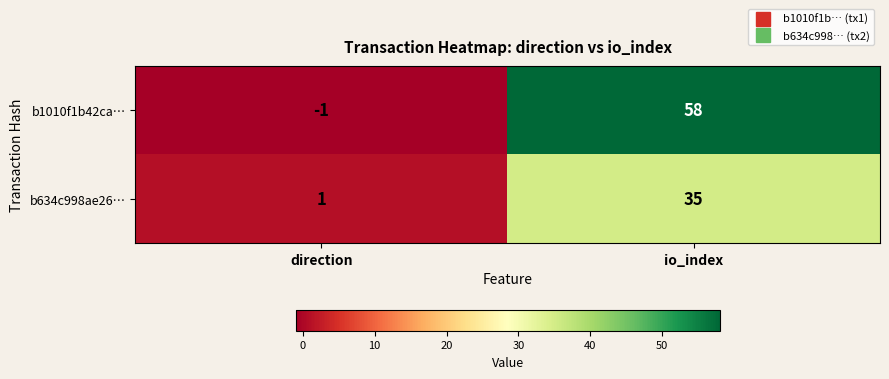

How many categories are shown in the chart?

2